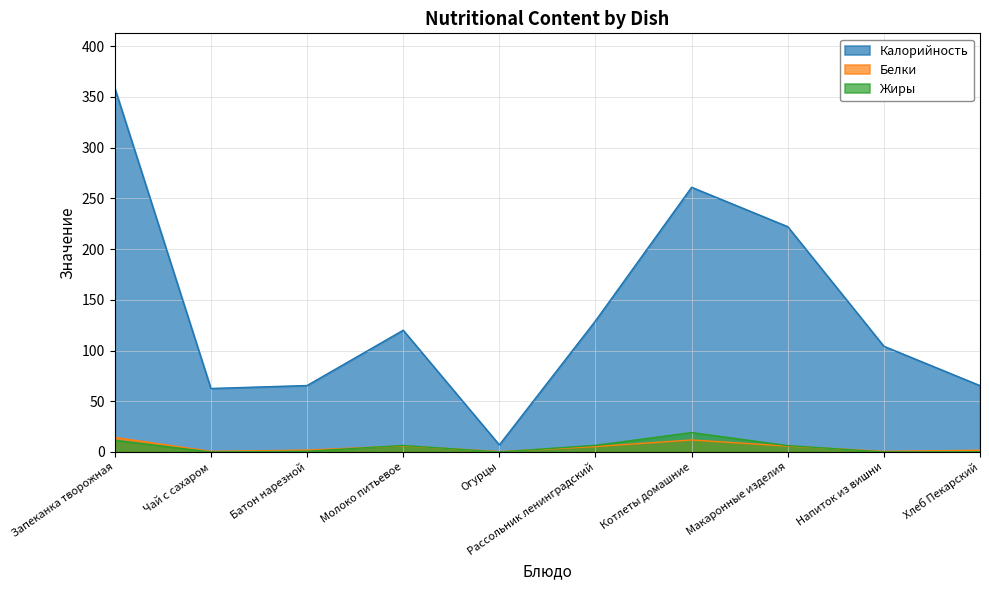

What position from the right is Котлеты домашние?

4